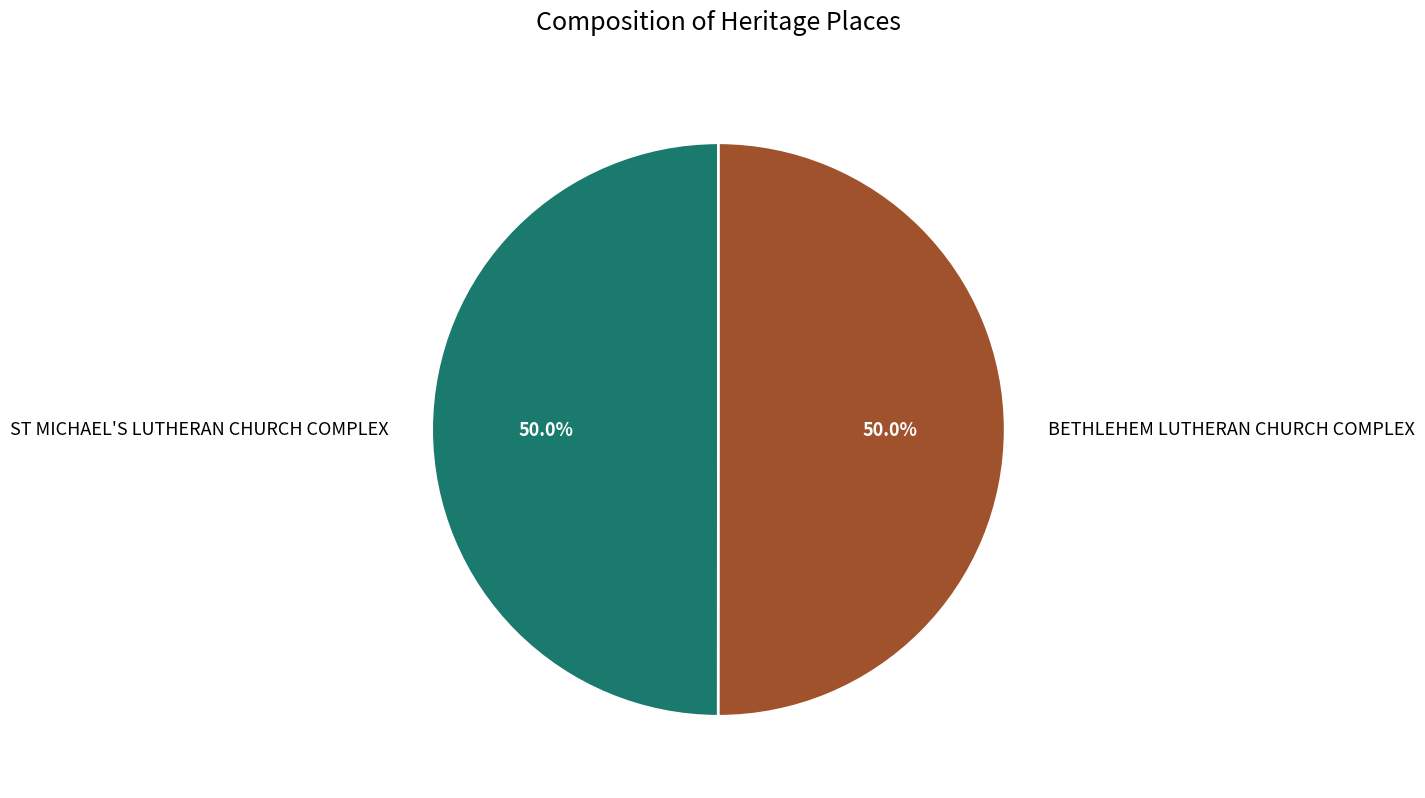

How many slices are in this pie chart?

2